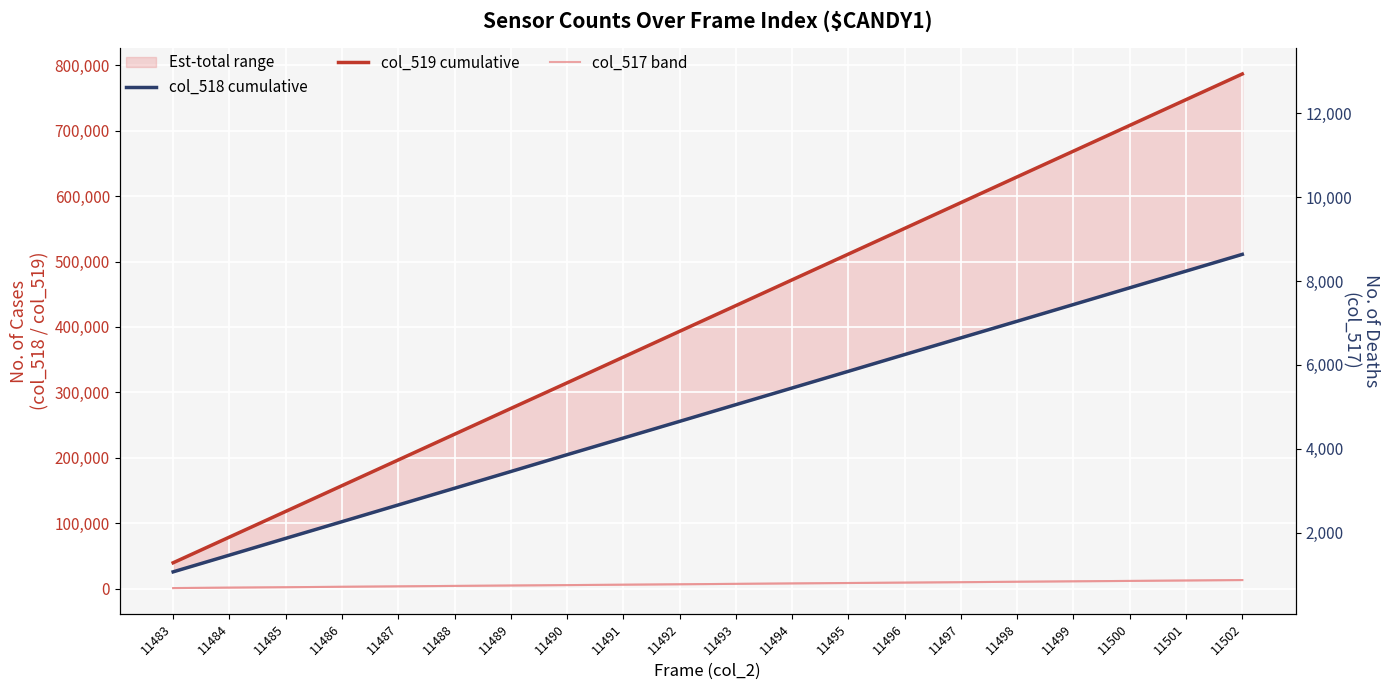

Which series has the largest range (max minus min)?

col_519 cumulative